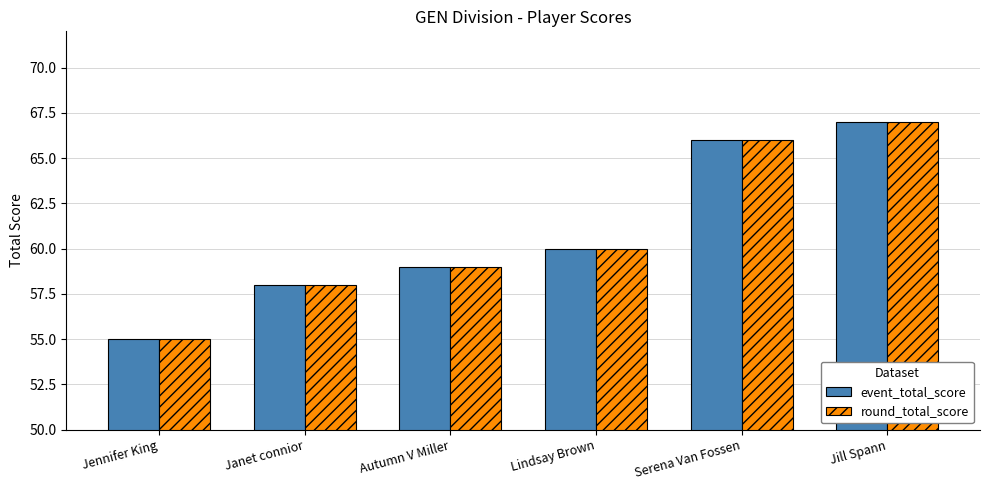

What is the label of the 4th bar from the right?

Autumn V Miller